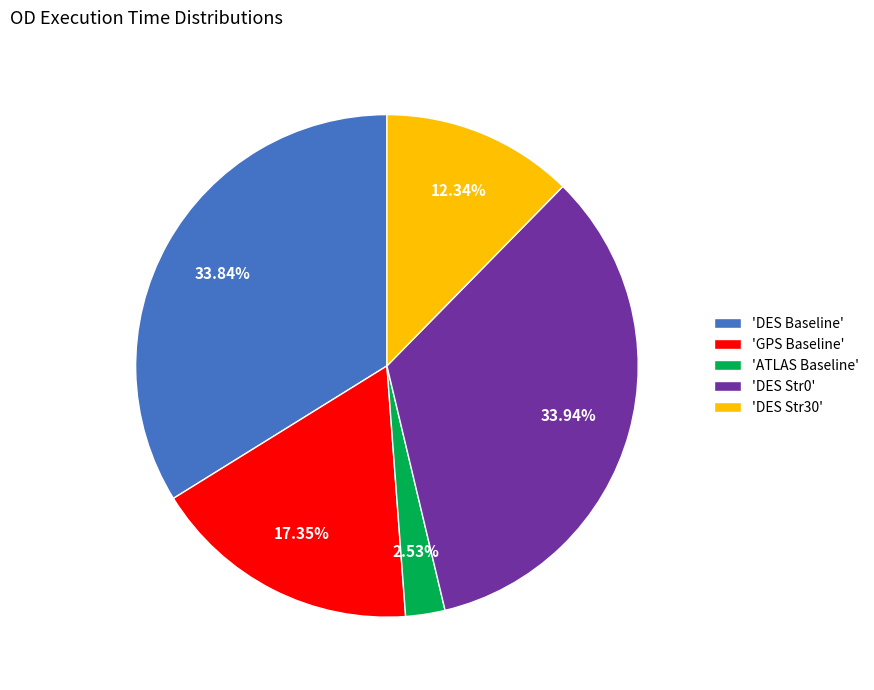

Does 'DES Str30' represent more than half of the total?

No